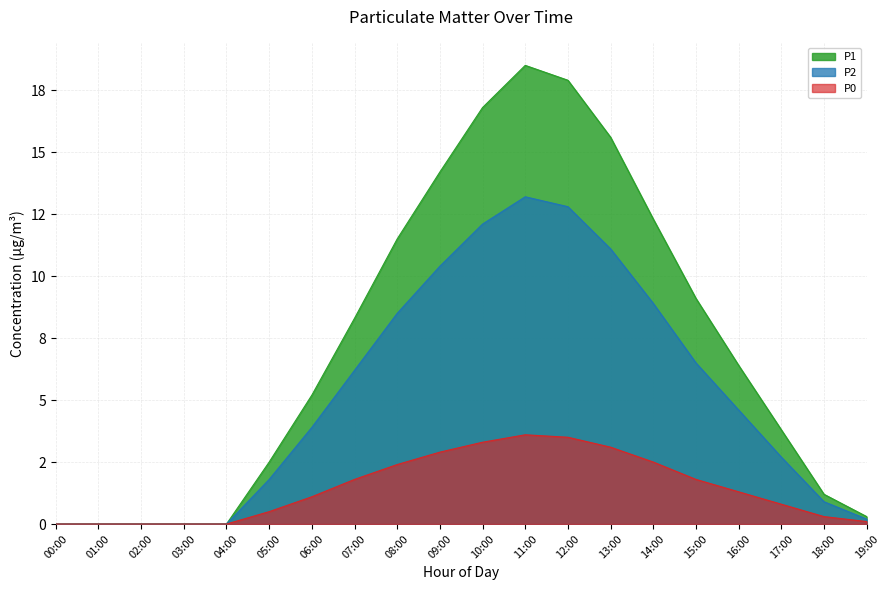

At how many categories does at least one series exceed 5?

11